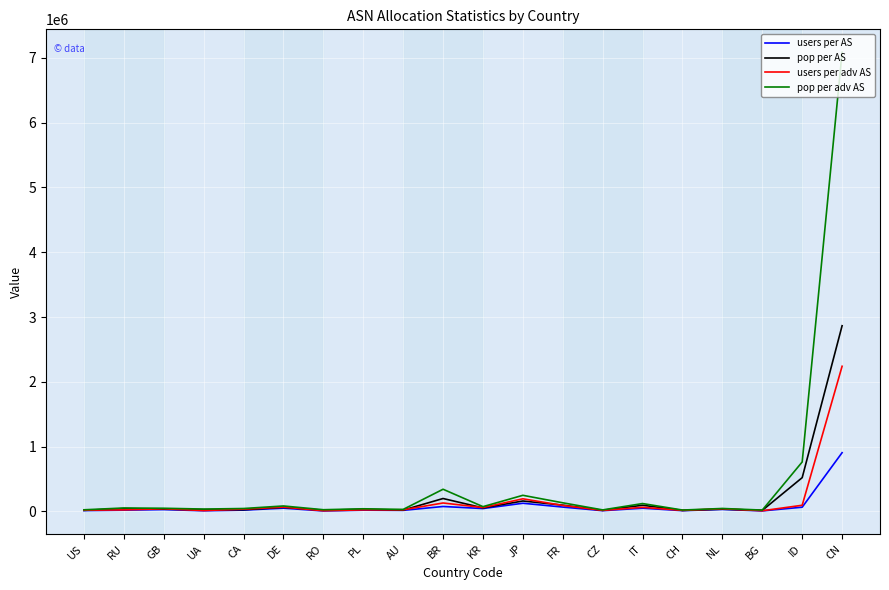

At which label is pop per AS closest to 1439826?

ID